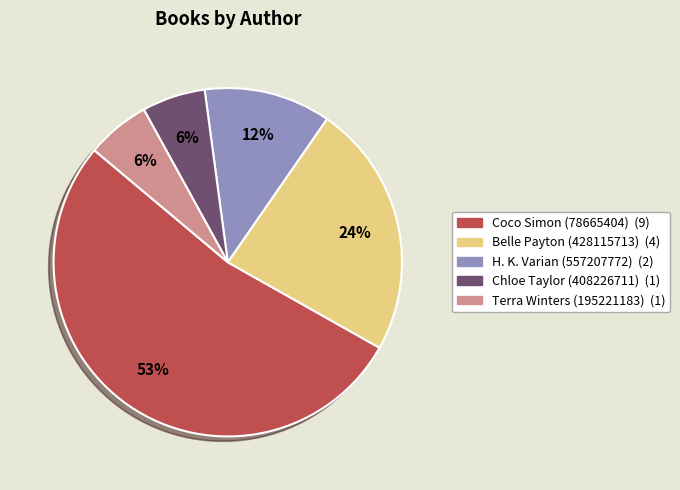

The H. K. Varian (557207772) slice represents 12% of the pie. True or false?

True